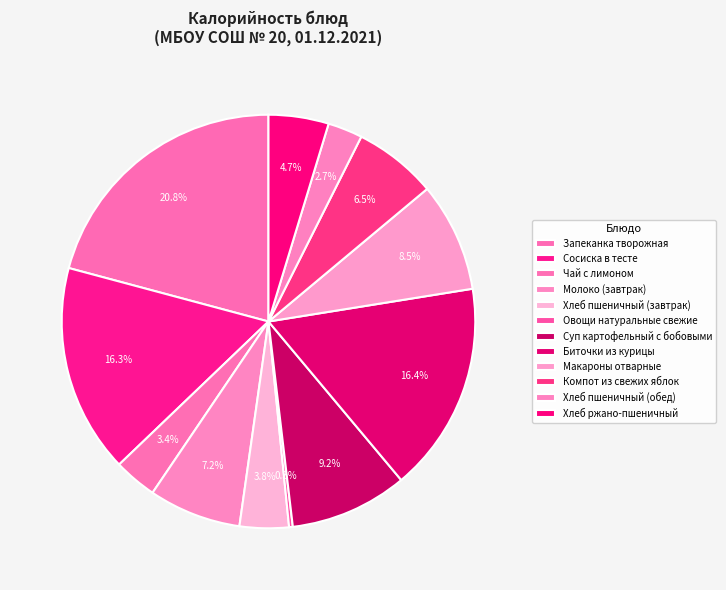

Do Чай с лимоном and Сосиска в тесте together represent more than half of the pie?

No